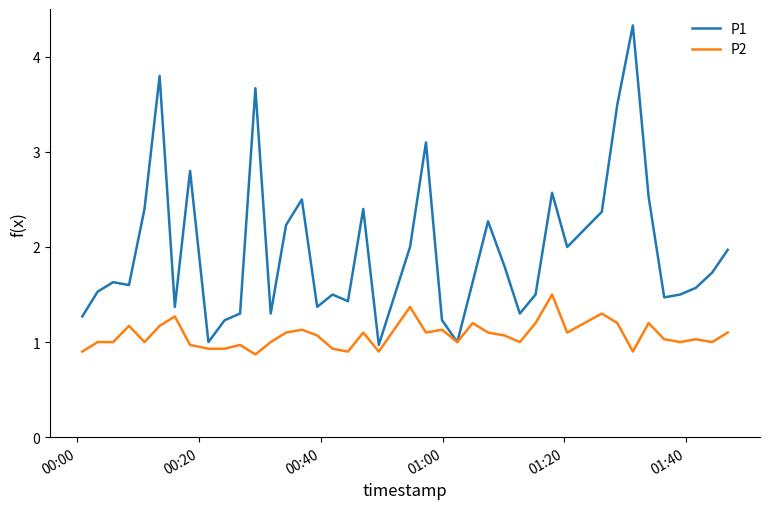

Reading left to right, extract all data points from this chart.

P1: 1.3	1.5	1.6	1.6	2.4	3.8	1.4	2.8	1.0	1.2	1.3	3.7	1.3	2.2	2.5	1.4	1.5	1.4	2.4	1.0	2.0	3.1	1.2	1.0	1.6	2.3	1.8	1.3	1.5	2.6	2.0	2.4	3.5	4.3	2.5	1.5	1.5	1.6	1.7	2.0
P2: 0.9	1.0	1.0	1.2	1.0	1.2	1.3	1.0	0.9	0.9	1.0	0.9	1.0	1.1	1.1	1.1	0.9	0.9	1.1	0.9	1.4	1.1	1.1	1.0	1.2	1.1	1.1	1.0	1.2	1.5	1.1	1.3	1.2	0.9	1.2	1.0	1.0	1.0	1.0	1.1